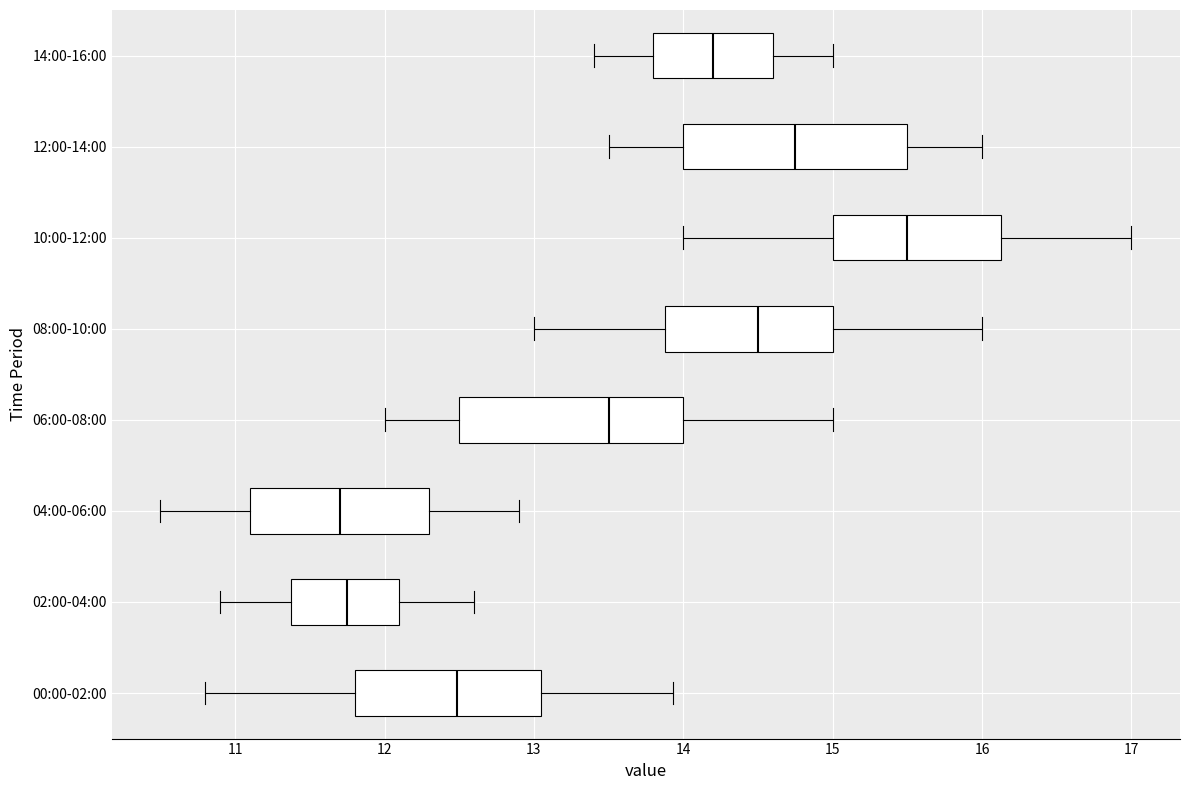

Which box's median line is the furthest to the right?

10:00-12:00